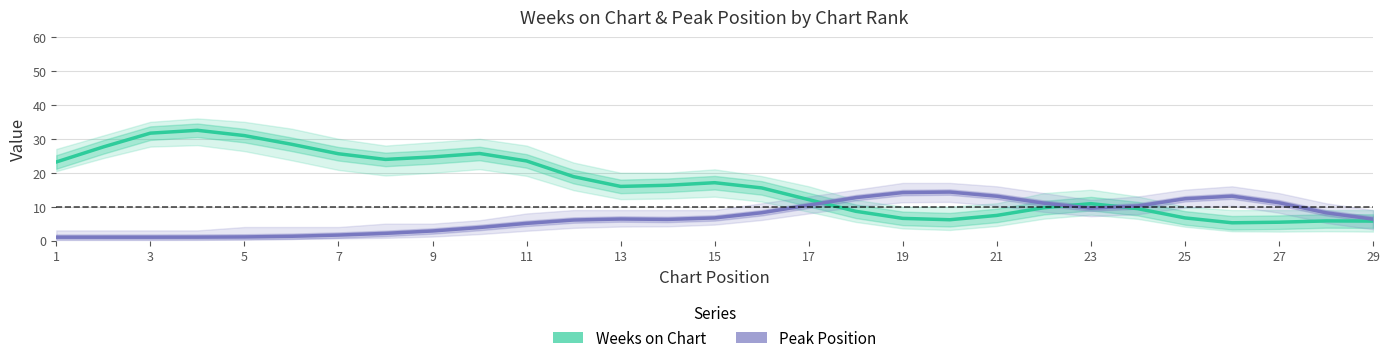

Is this an area chart (filled region under the line)?

No